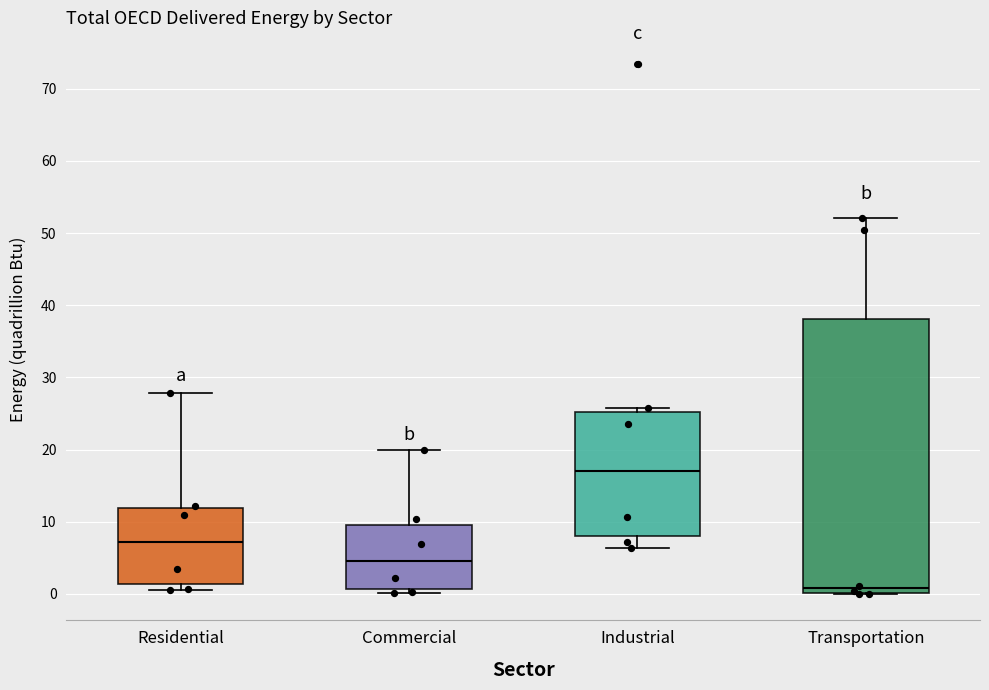

Reading left to right, transcribe this box plot: for each box, give where its median line is, the range the box spans, and where its two whiskers end, as read against the y-axis. The values are not printed on the chart, so give them approximately, as read against the axis.

Residential: median 7, box 1 to 12, whiskers 1 (just below the box's lower edge) to 28
Commercial: median 5, box 1 to 10, whiskers 0 to 20
Industrial: median 17, box 8 to 25, whiskers 6 to 26
Transportation: median 1, box 0 to 38, whiskers 0 to 52